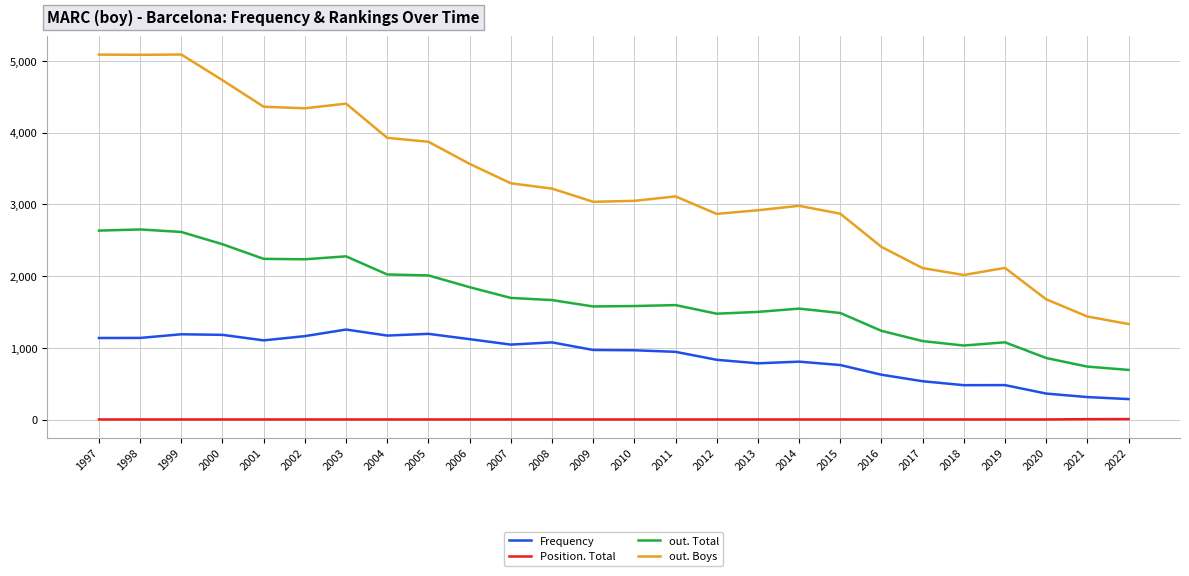

What is the difference between the highest and lowest values at 2016?

2407